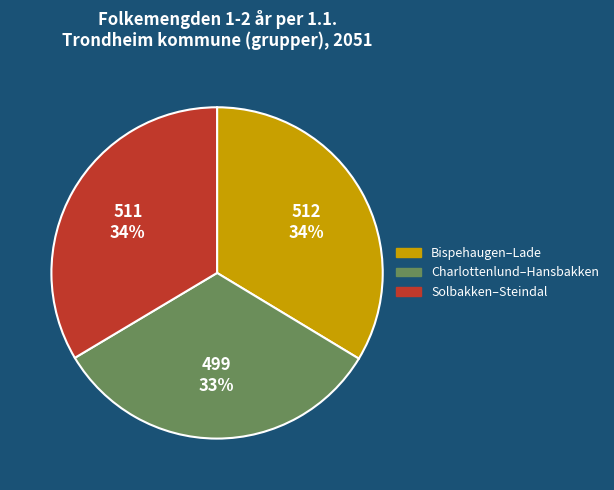

Does any single category account for the majority?

No